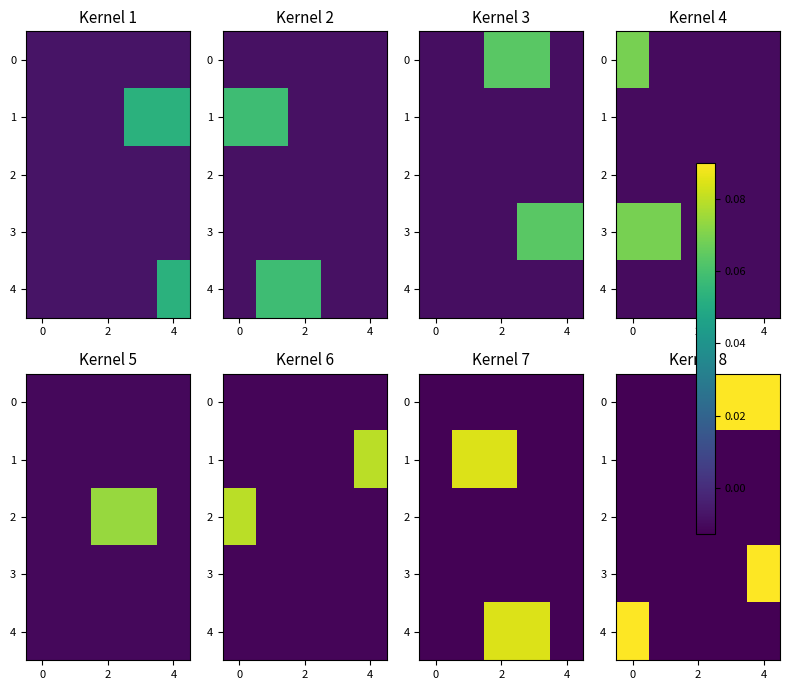

Where is 4 nearest to the value 0?

2